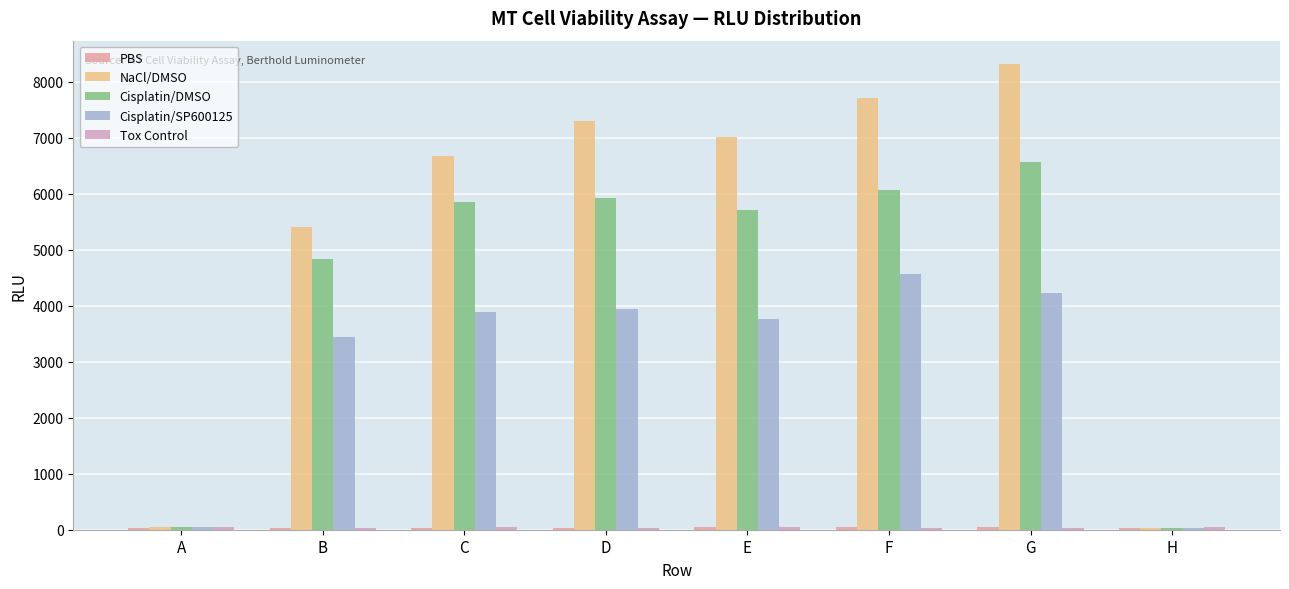

True or false: Cisplatin/DMSO has a value of 5712 at E.

True